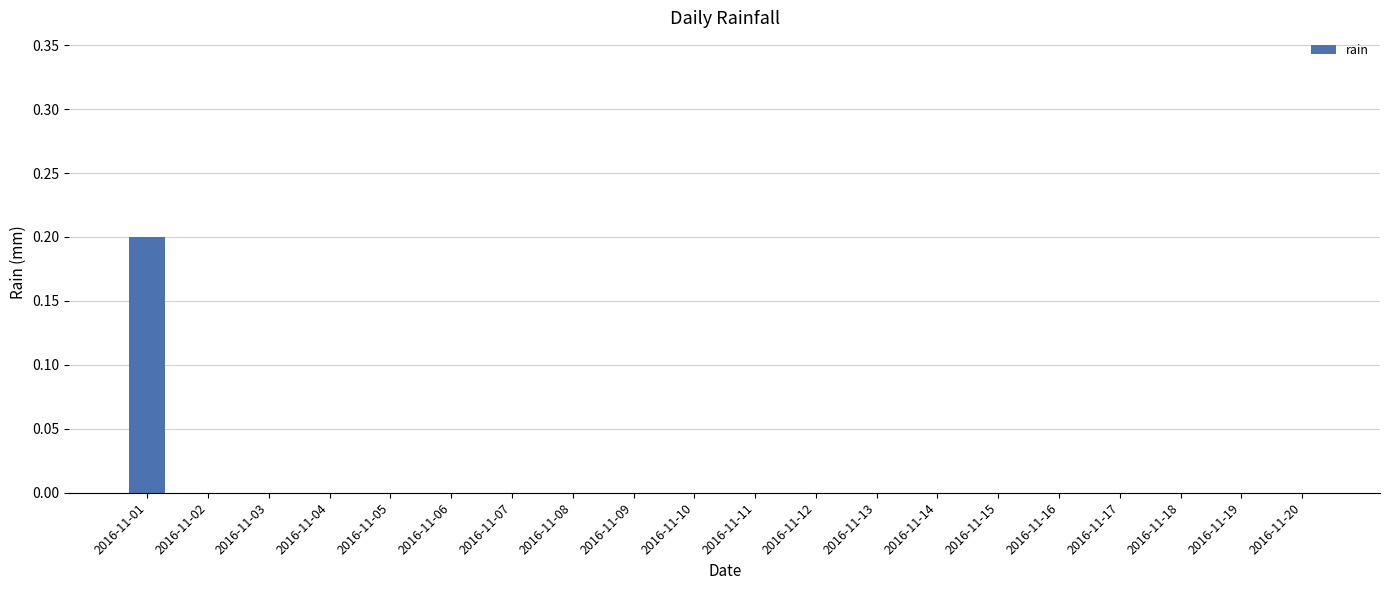

At which category does the chart reach its peak across all series?

2016-11-01